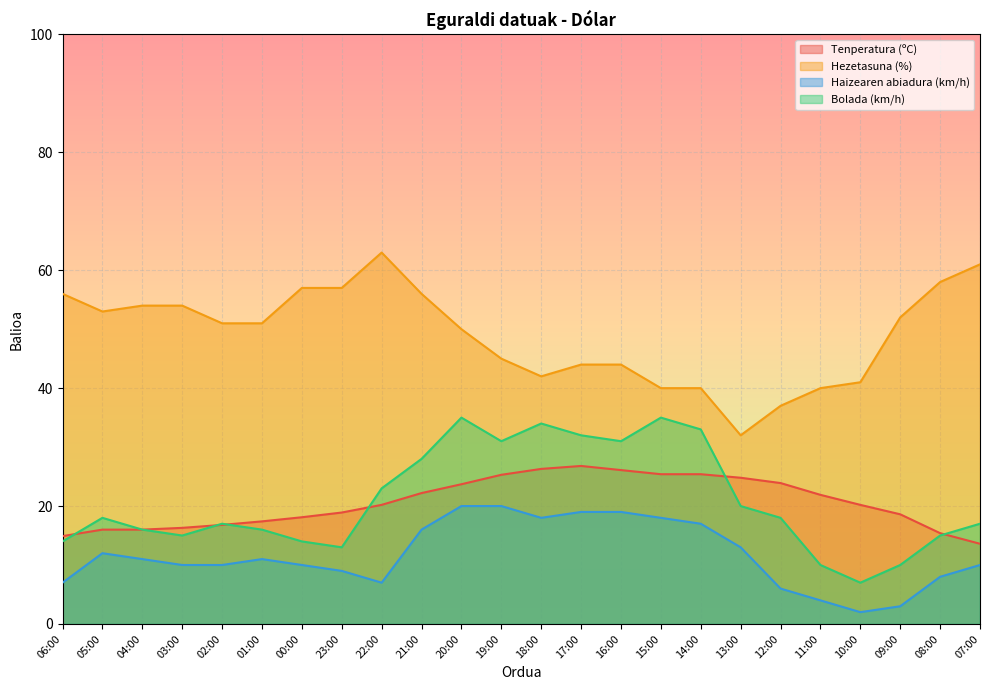

What is the label of the 17th point from the left?

14:00